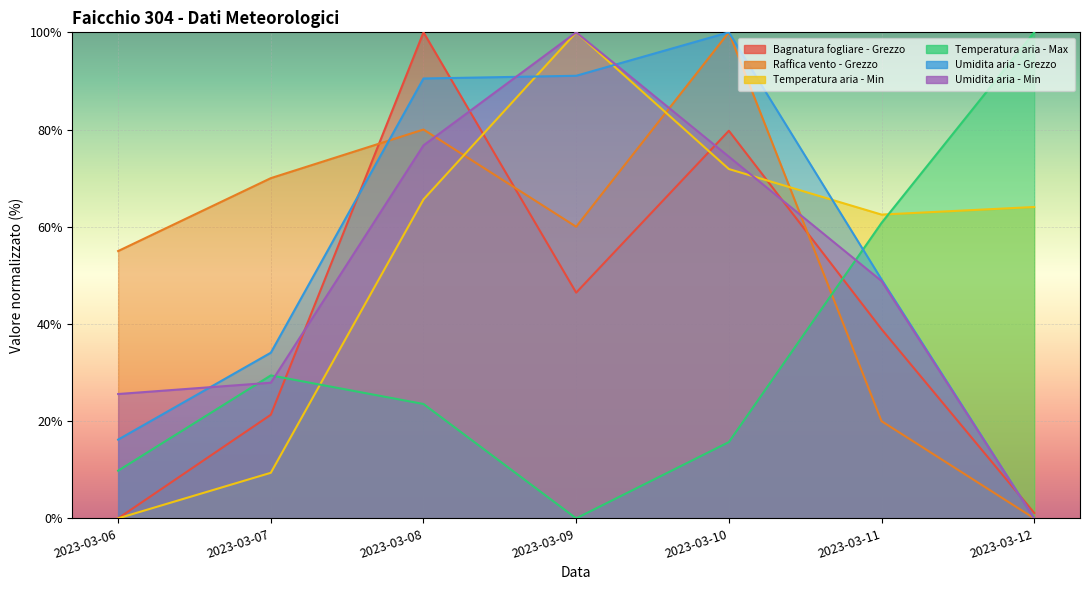

Read the Umidita aria - Min value at 2023-03-07.

27.9